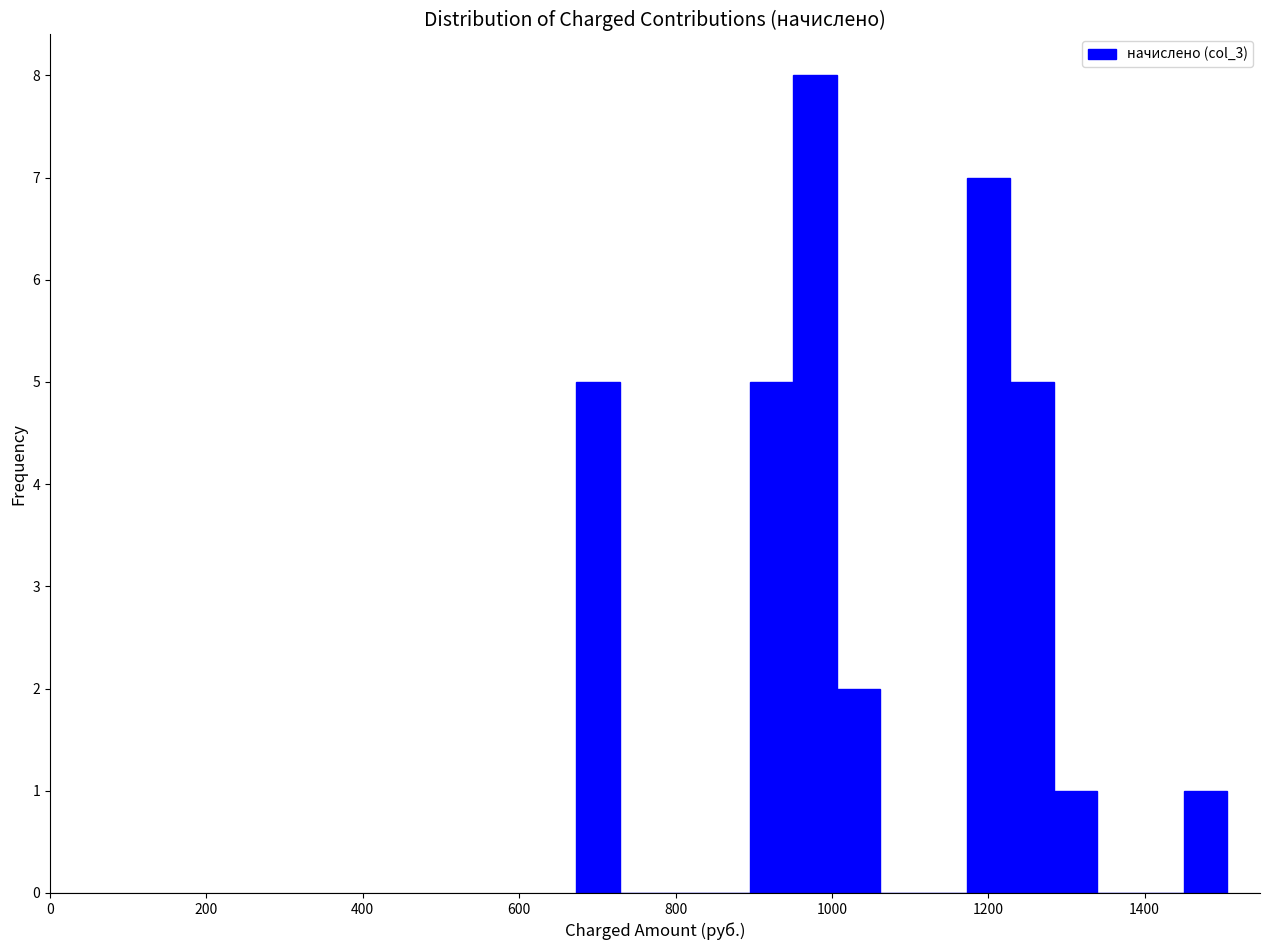

Read against the x-axis, roughly where is the centre of the tallest bar?

980